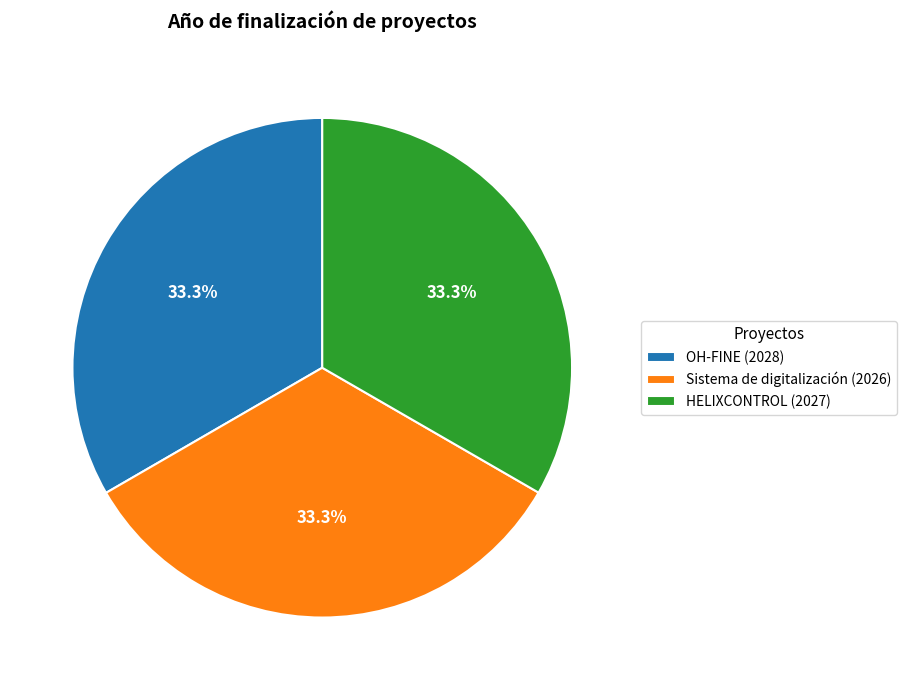

Is it true that HELIXCONTROL is 19% of the pie?

False